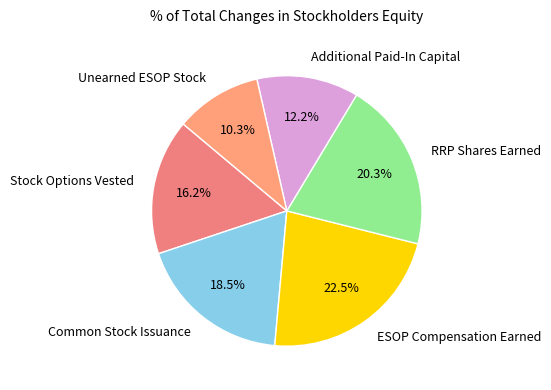

How many segments does this pie chart have?

6